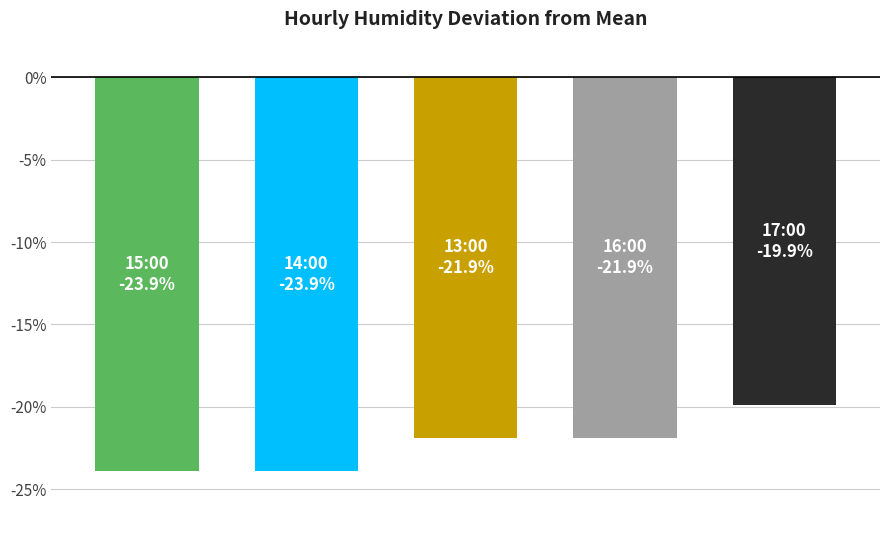

What is the smallest value displayed?

-23.9